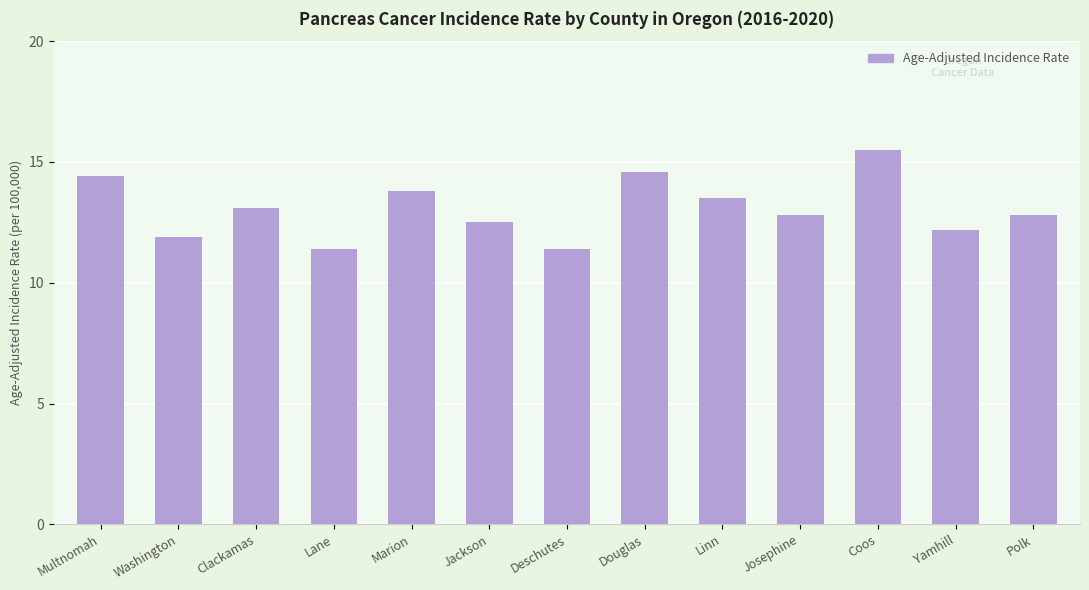

The value at Clackamas is 13.1. True or false?

True